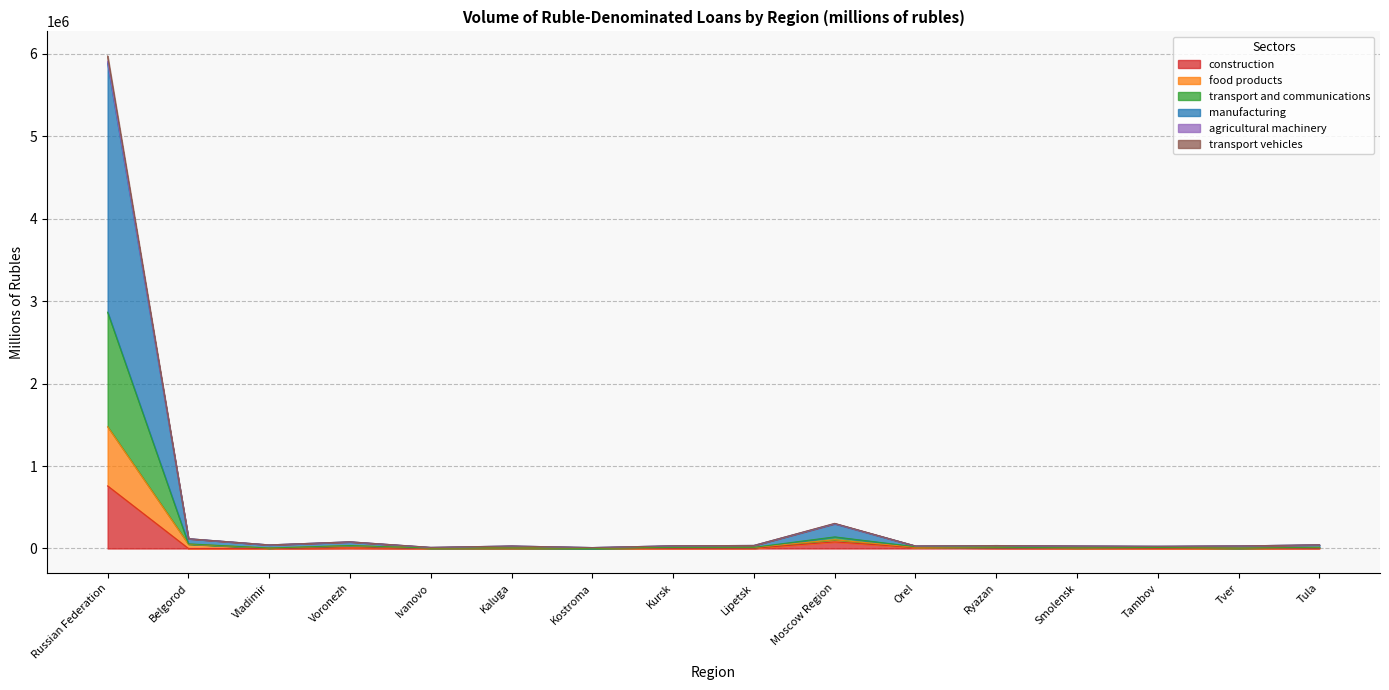

What is the maximum value for construction?

758747